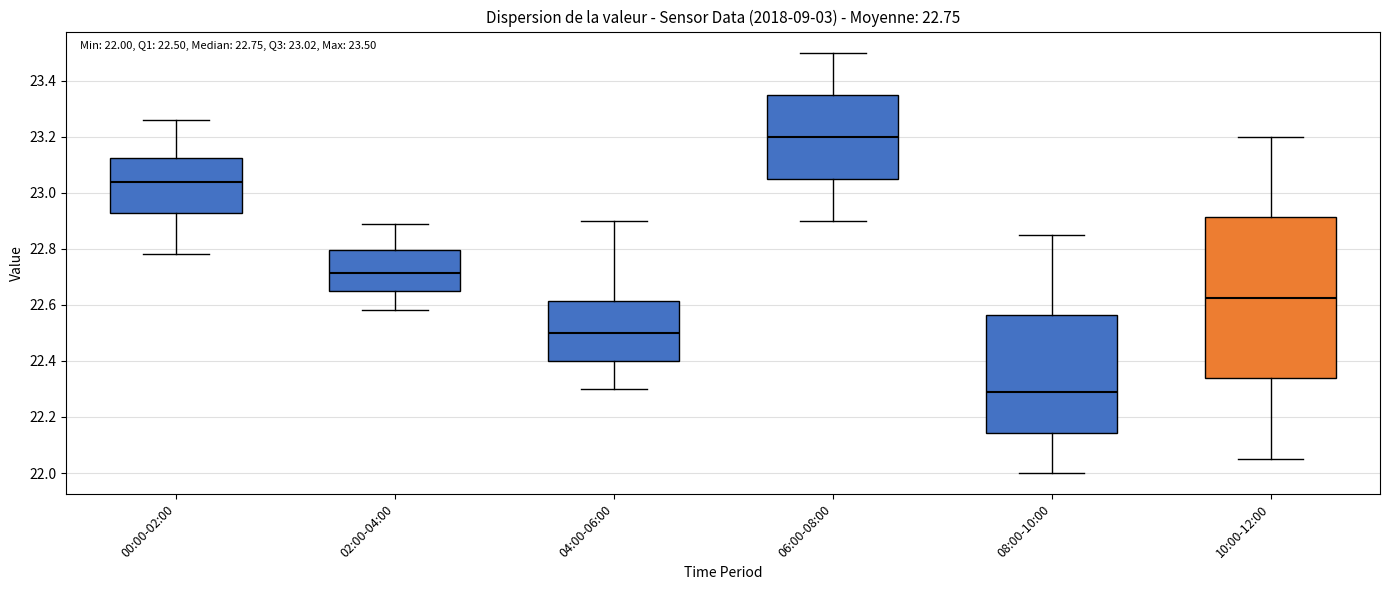

Comparing the boxes themselves (not the whiskers), which one is the tallest?

10:00-12:00